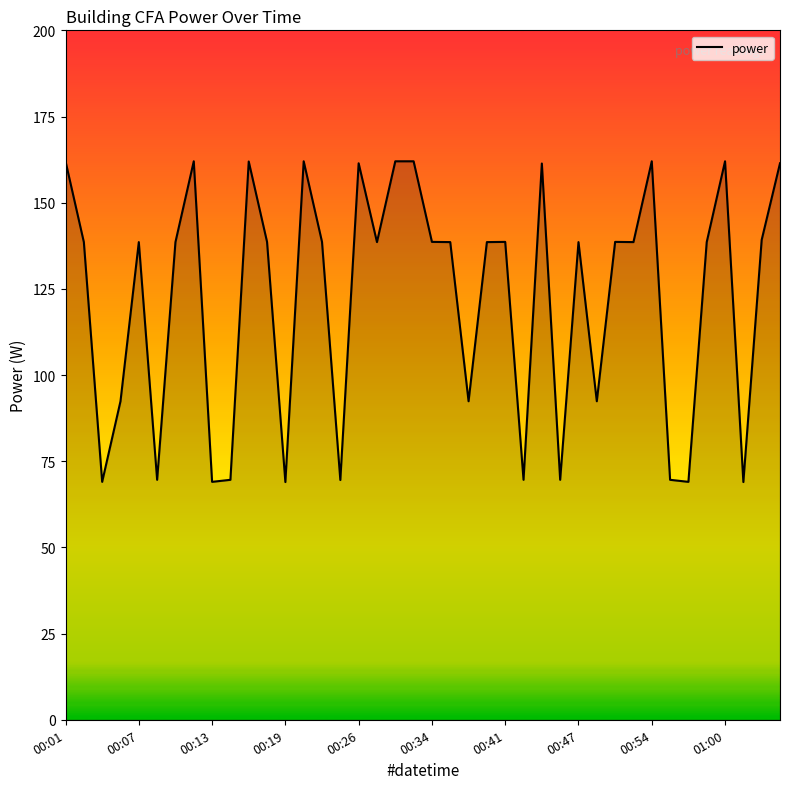

What is the greatest value displayed?

162.0